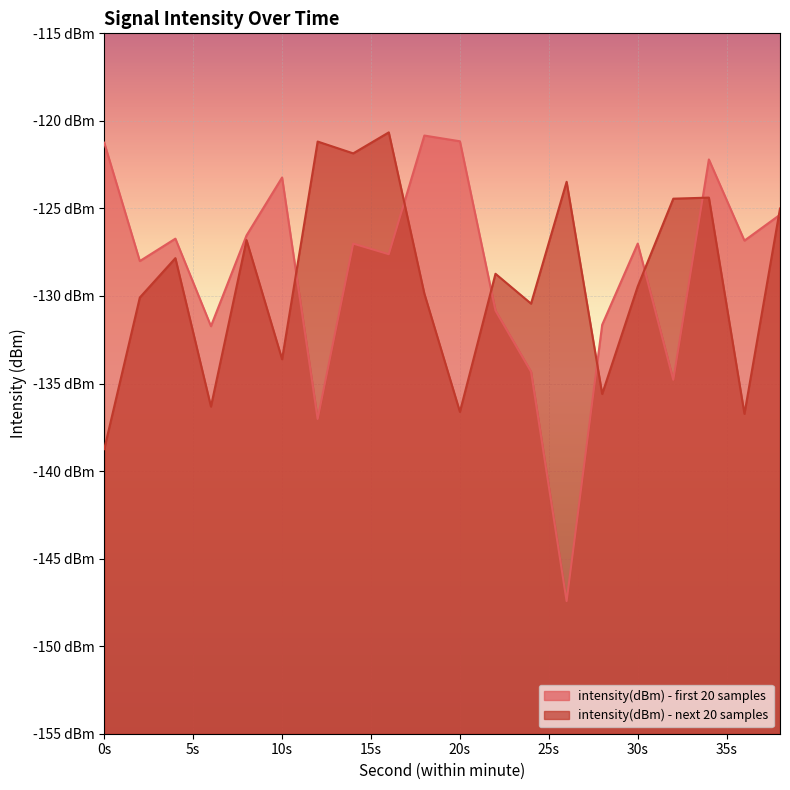

At which category does the chart reach its minimum across all series?

26